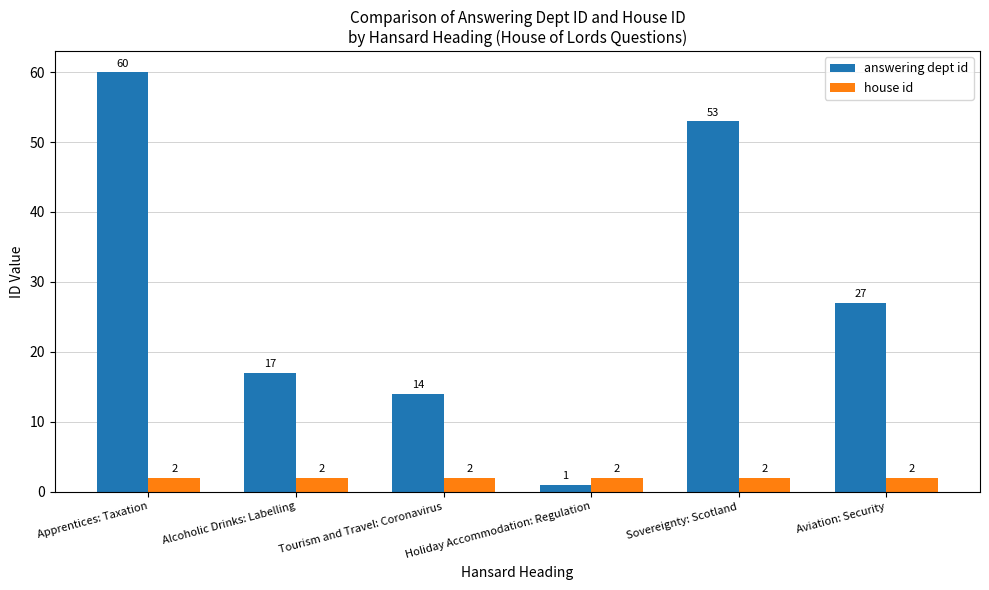

List the labels in order of answering dept id value, smallest first.

Holiday Accommodation: Regulation, Tourism and Travel: Coronavirus, Alcoholic Drinks: Labelling, Aviation: Security, Sovereignty: Scotland, Apprentices: Taxation